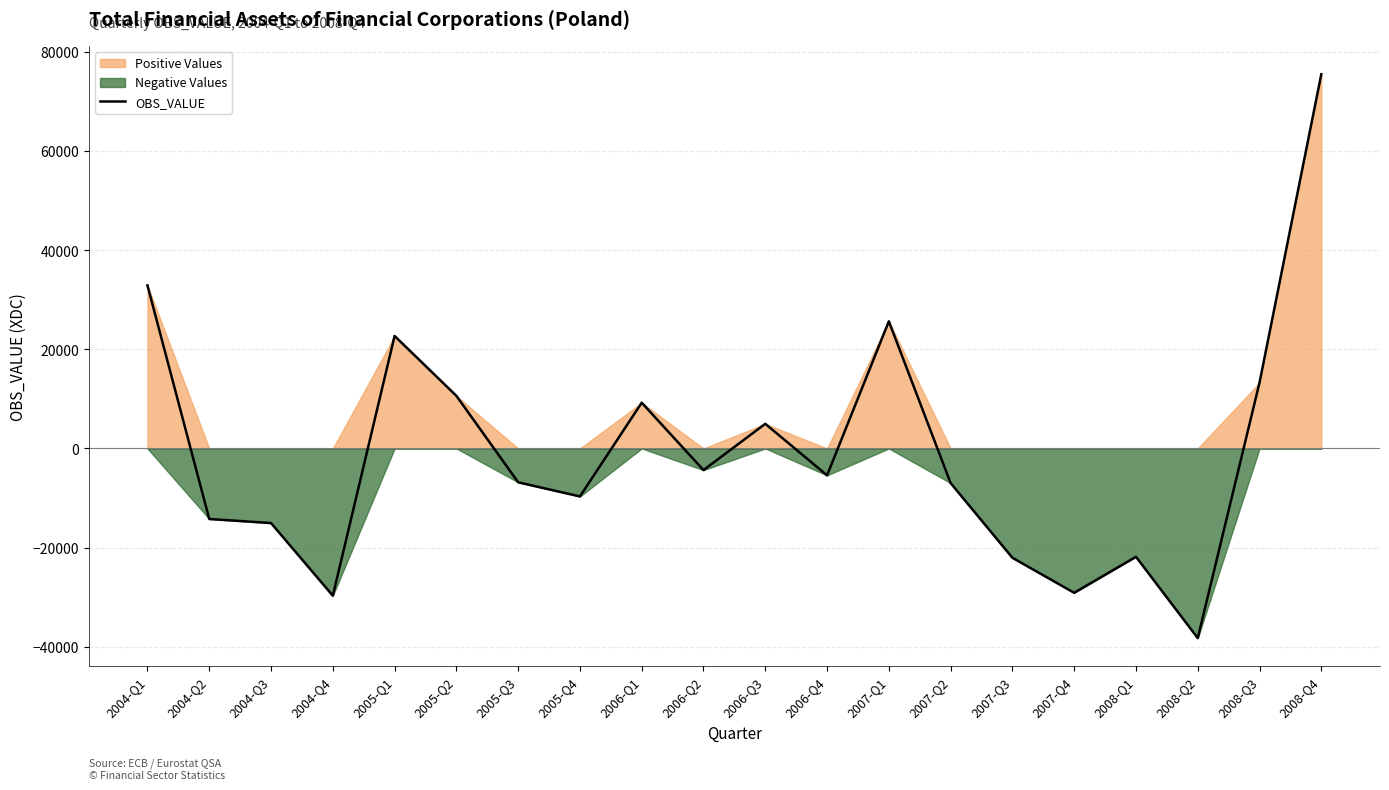

Rank the categories by value from highest to lowest.

2008-Q4, 2004-Q1, 2007-Q1, 2005-Q1, 2008-Q3, 2005-Q2, 2006-Q1, 2006-Q3, 2006-Q2, 2006-Q4, 2005-Q3, 2007-Q2, 2005-Q4, 2004-Q2, 2004-Q3, 2008-Q1, 2007-Q3, 2007-Q4, 2004-Q4, 2008-Q2